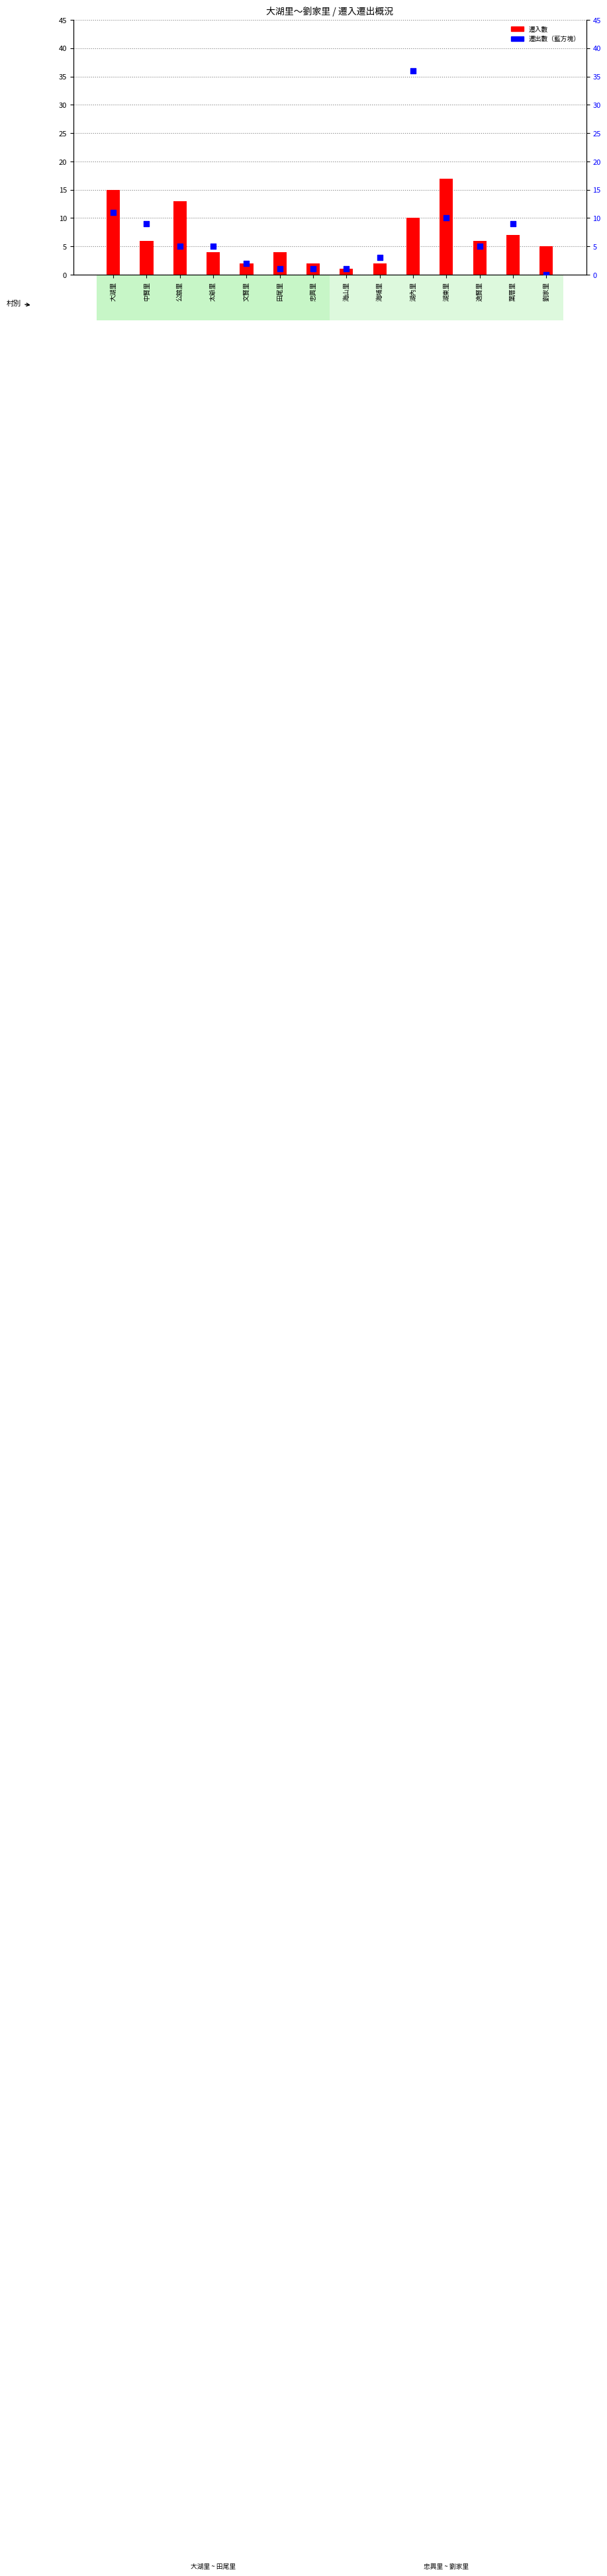

At how many categories does at least one series exceed 29?

1